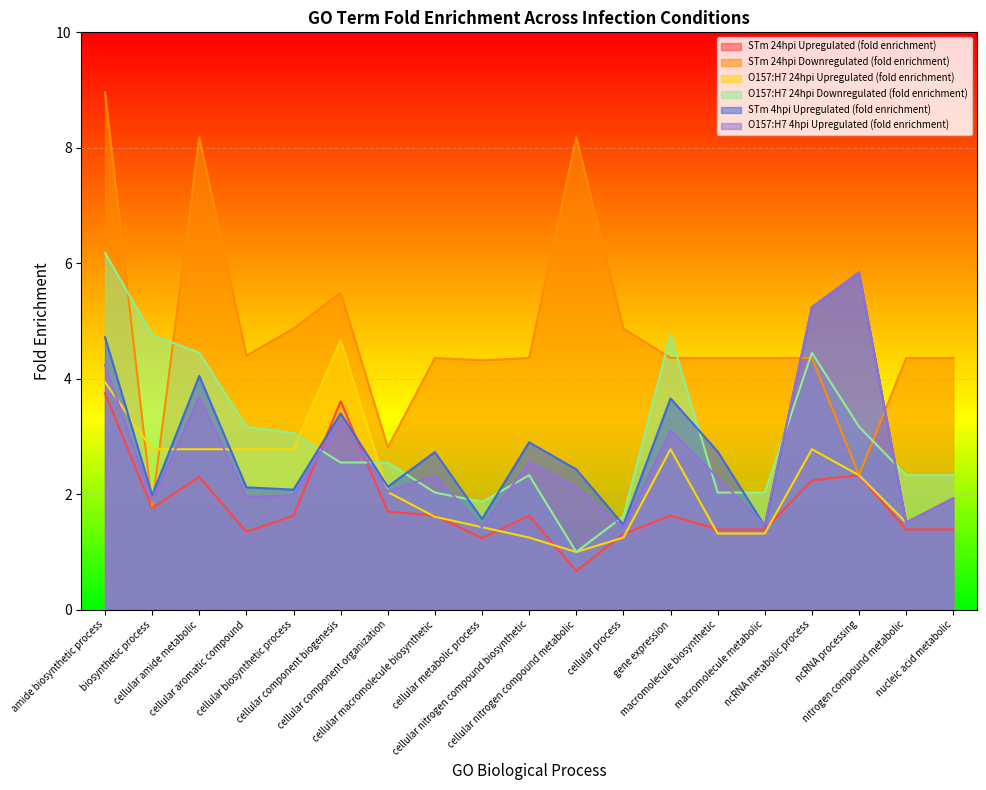

Which category has the lowest value in the O157:H7 24hpi Upregulated (fold enrichment) series?

cellular nitrogen compound metabolic